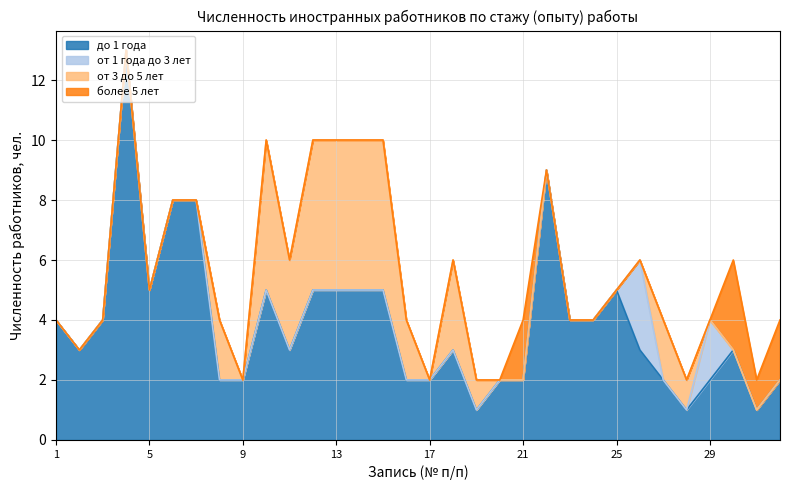

What are all the series names shown in the legend?

до 1 года, от 1 года до 3 лет, от 3 до 5 лет, более 5 лет